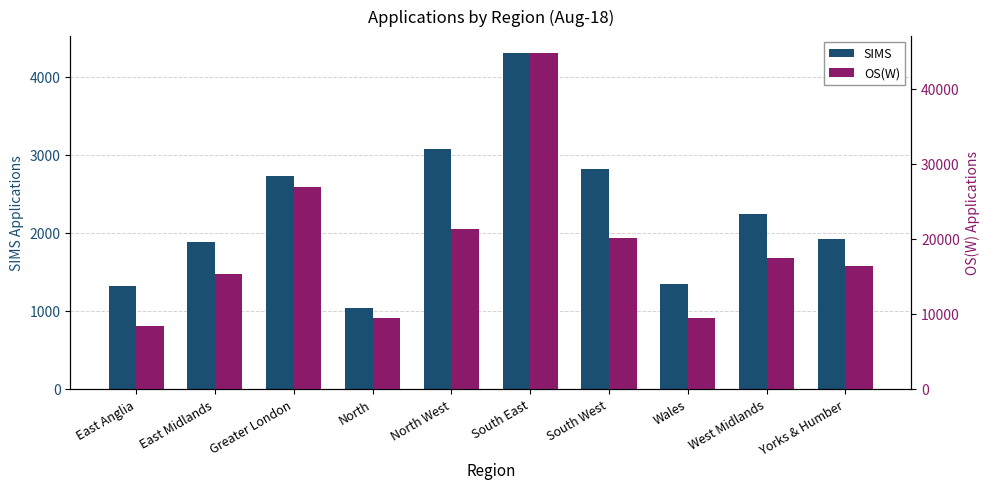

Which series has the widest spread of values?

OS(W)